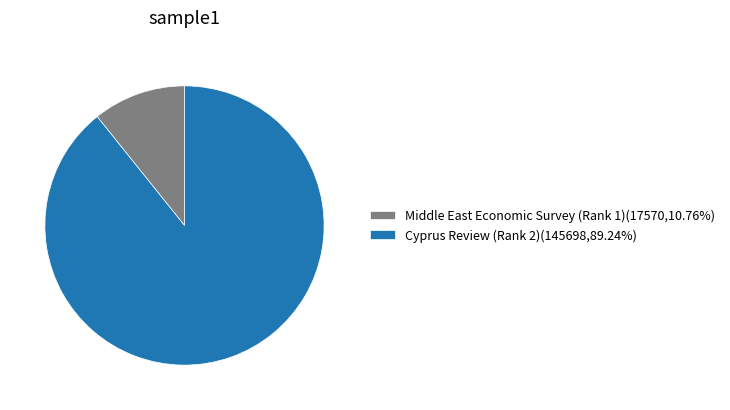

How many slices are in this pie chart?

2